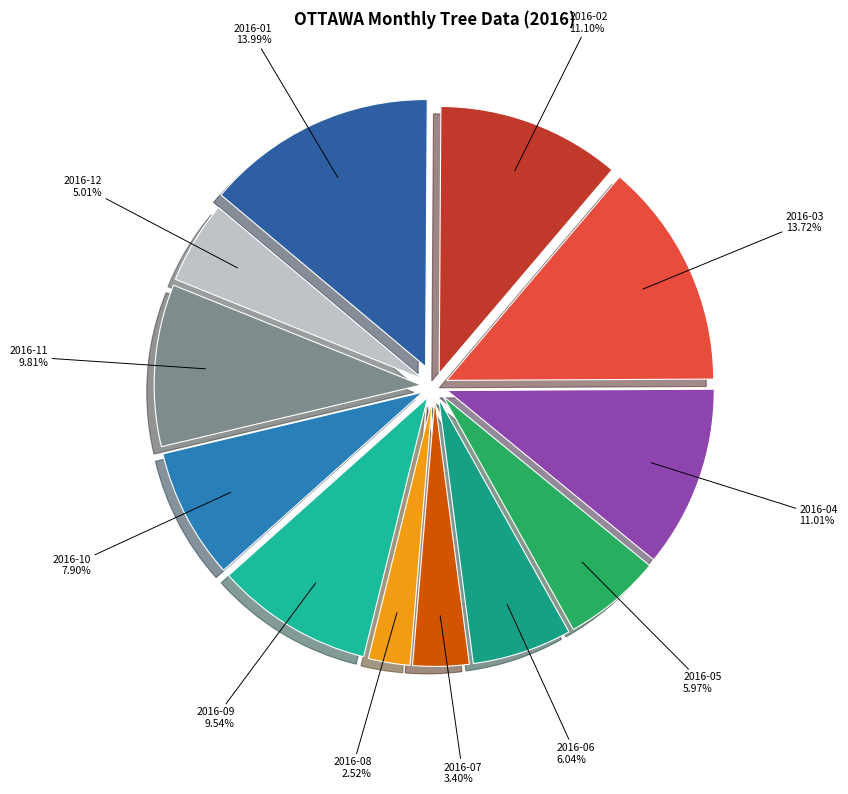

To the nearest percent, what percentage of the pie is 2016-06?

6%